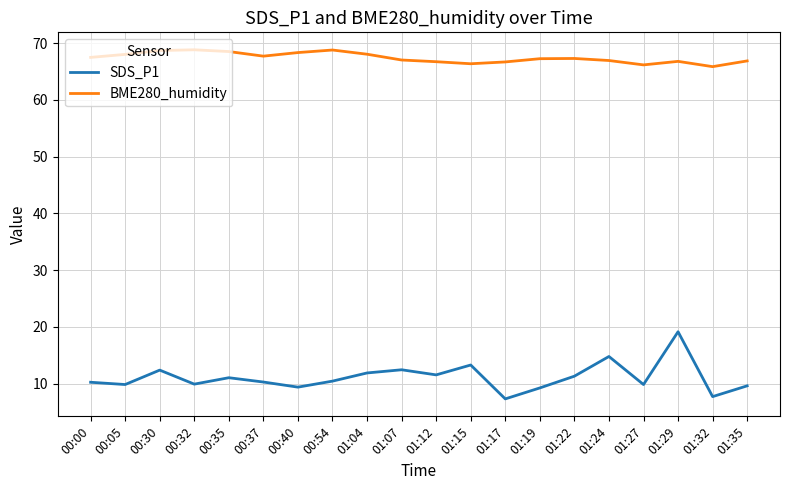

Is this an area chart (filled region under the line)?

No